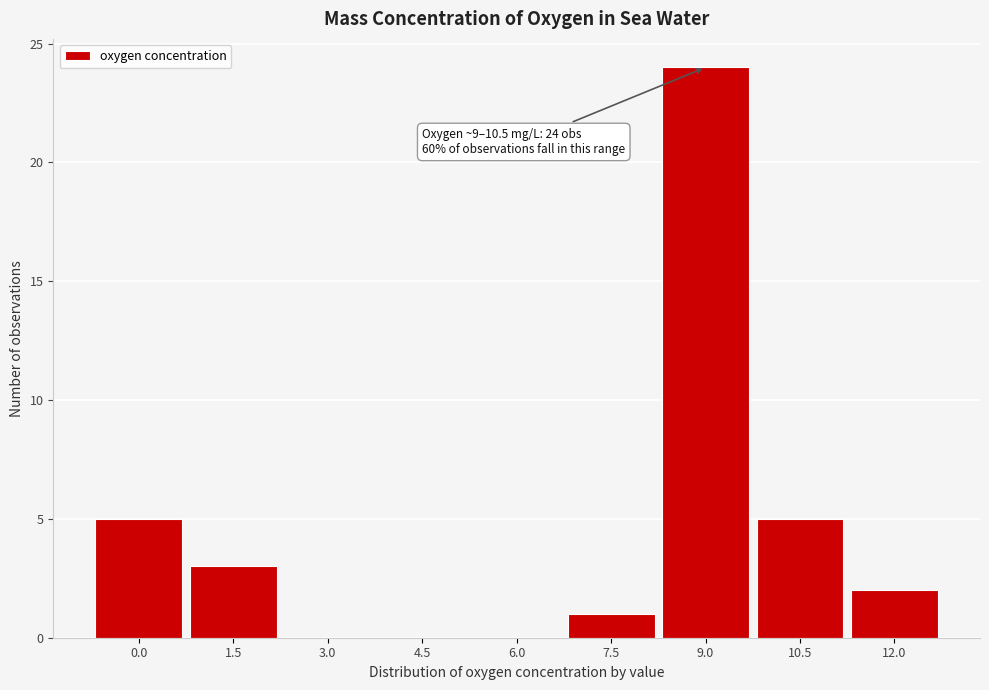

Reading right to left, transcribe all the data shown in this chart.

12.0=2	10.5=5	9.0=24	7.5=1	6.0=0	4.5=0	3.0=0	1.5=3	0.0=5